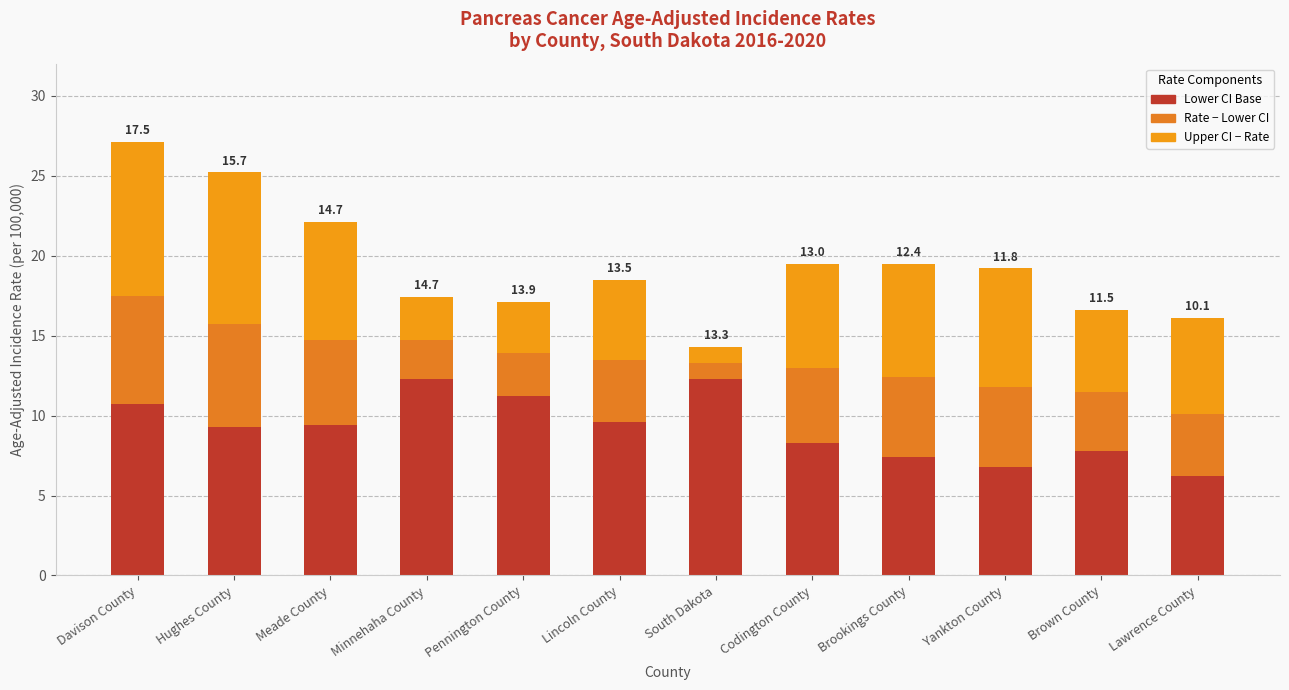

Are the bars horizontal?

No